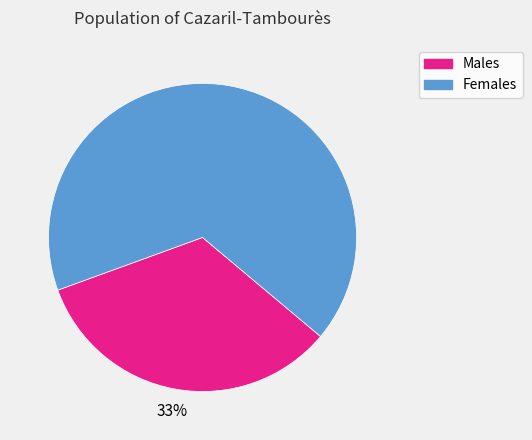

Count the number of slices in the pie.

2